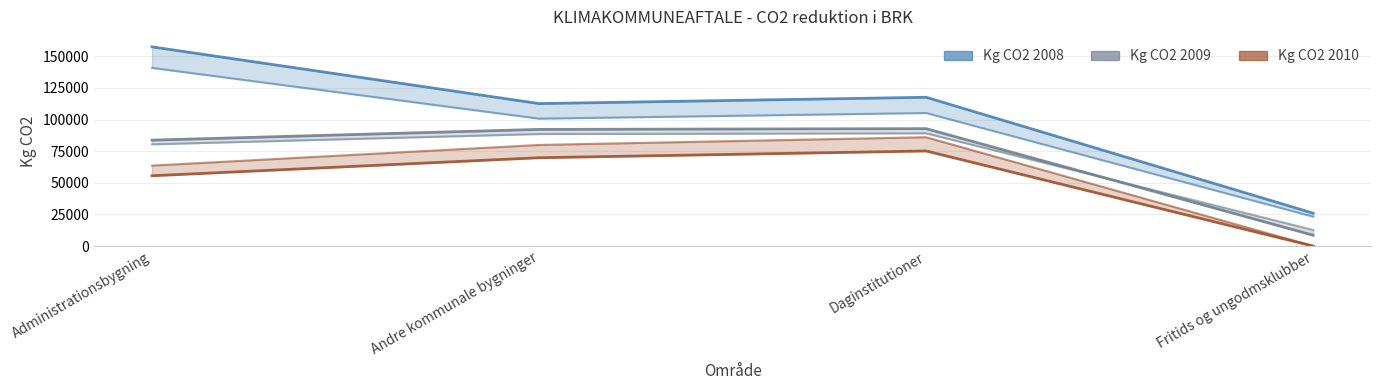

The Kg CO2 2010 series shows 79960.6 at Andre kommunale bygninger. True or false?

True